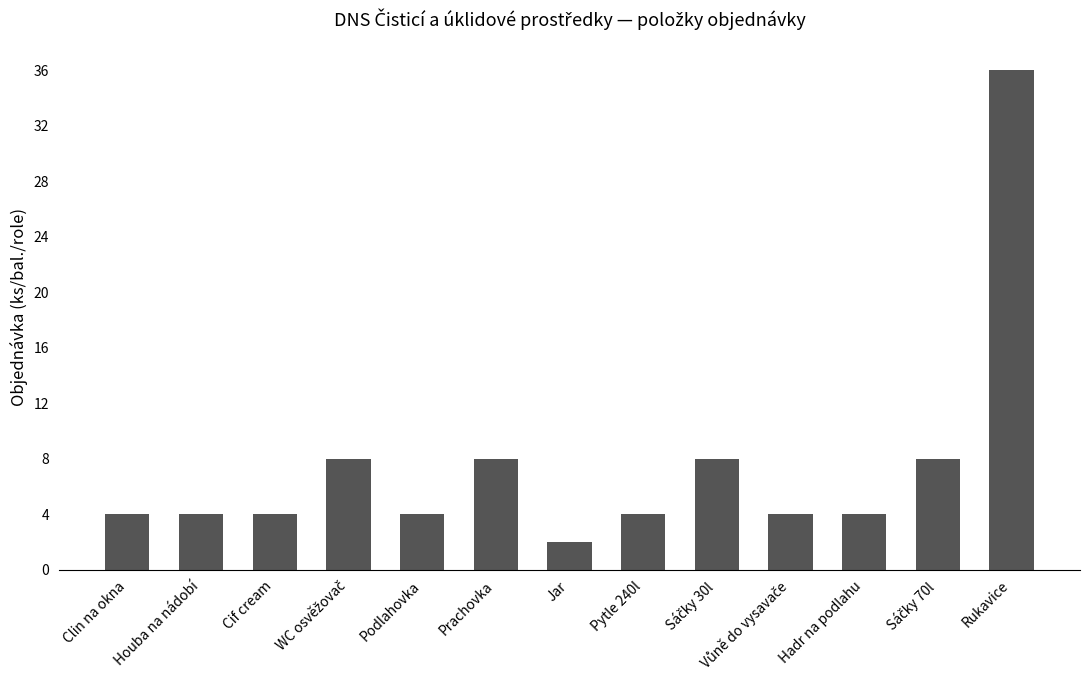

Count the number of categories in the chart.

13